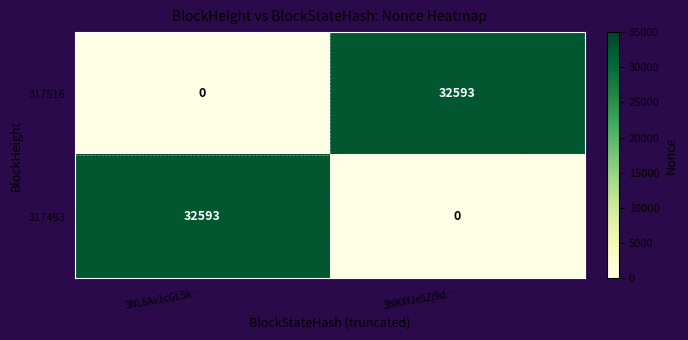

How many positive values does the 317516 series have?

1